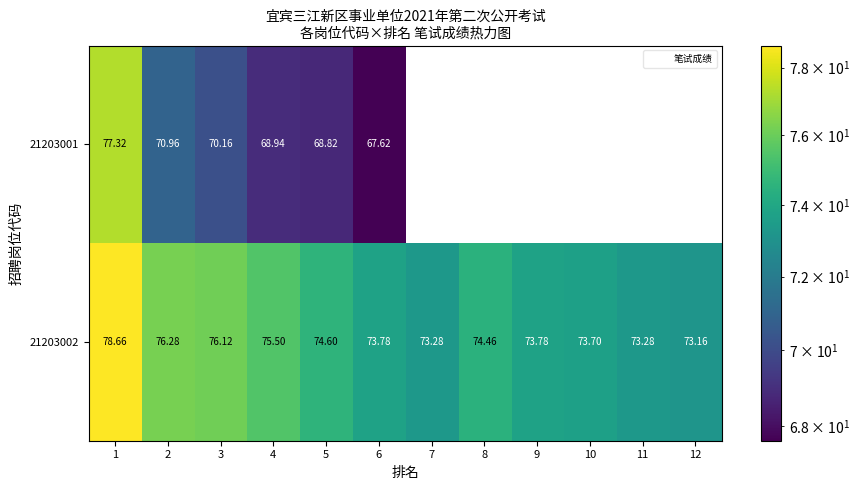

Is the value of 21203002 at 8 greater than the value of 21203001 at 10?

Yes